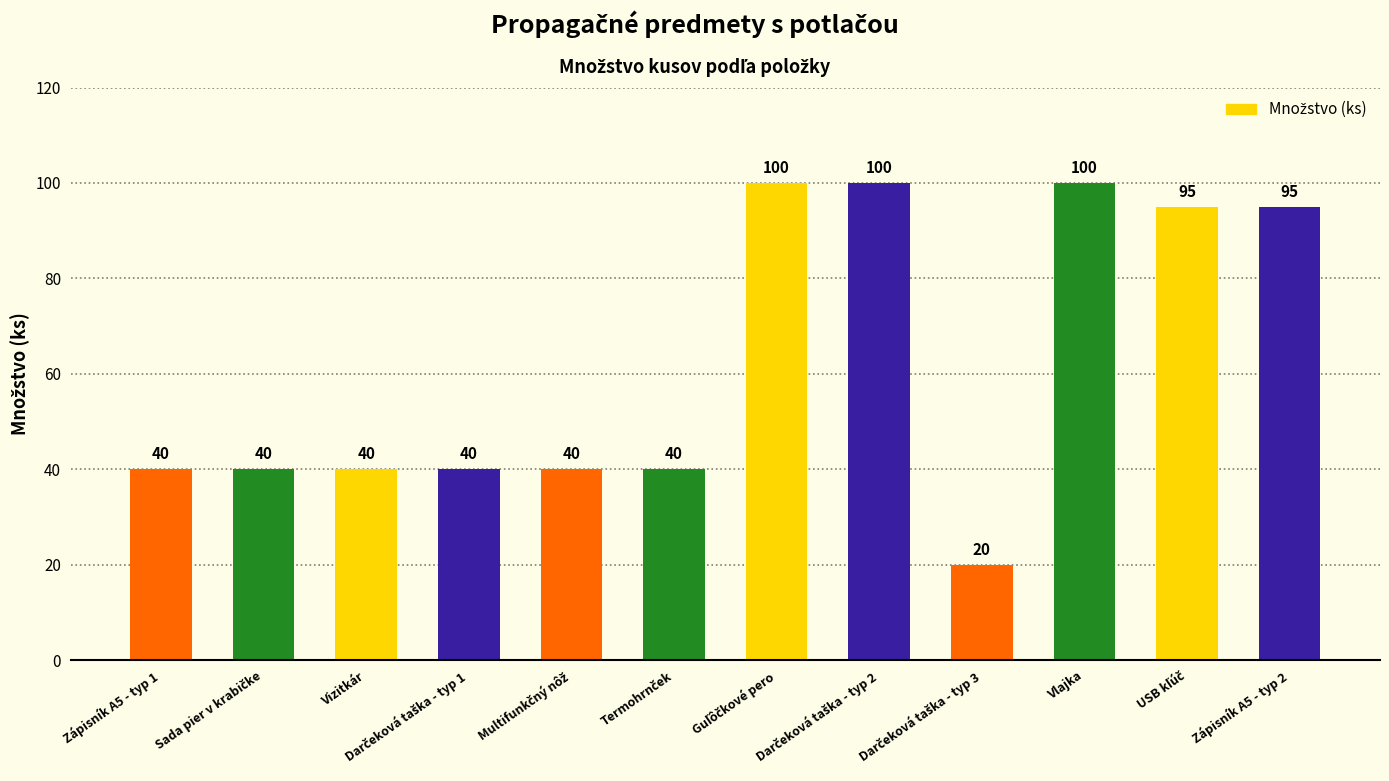

What position from the right is Zápisník A5 - typ 2?

1